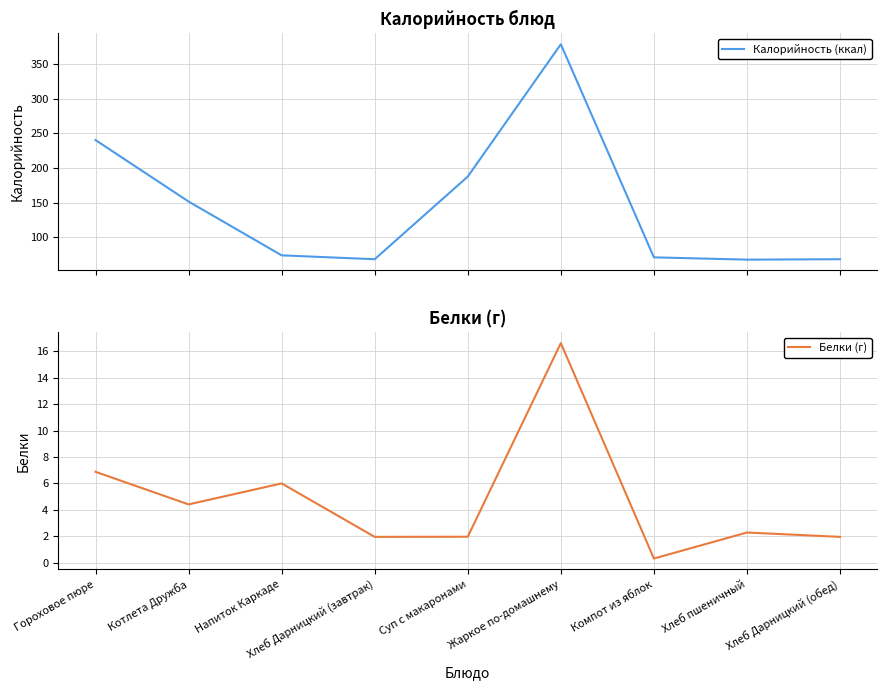

What is the difference between the maximum and second lowest values in the Белки (г) series?

14.7